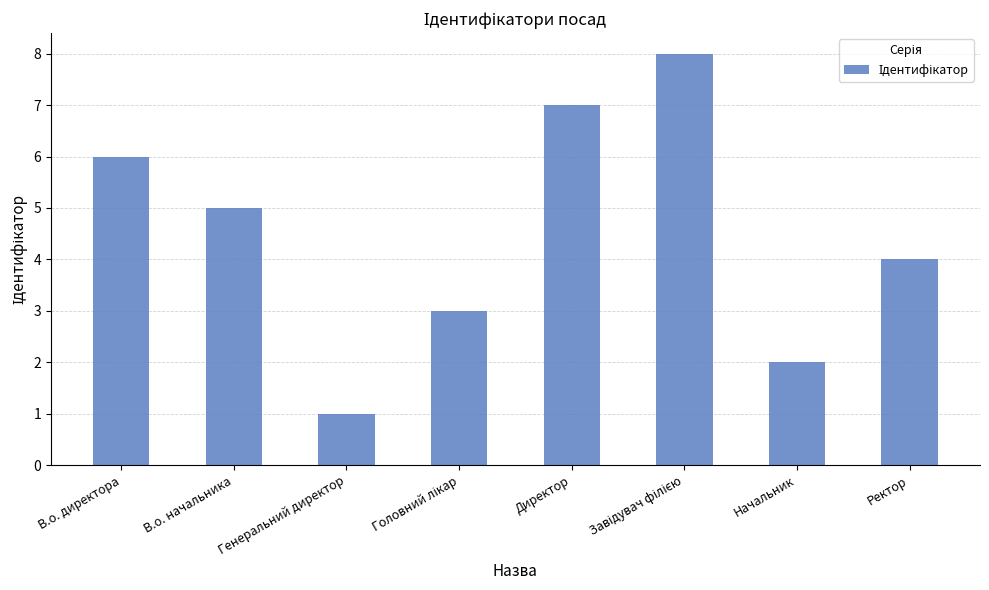

What is the smallest value displayed?

1